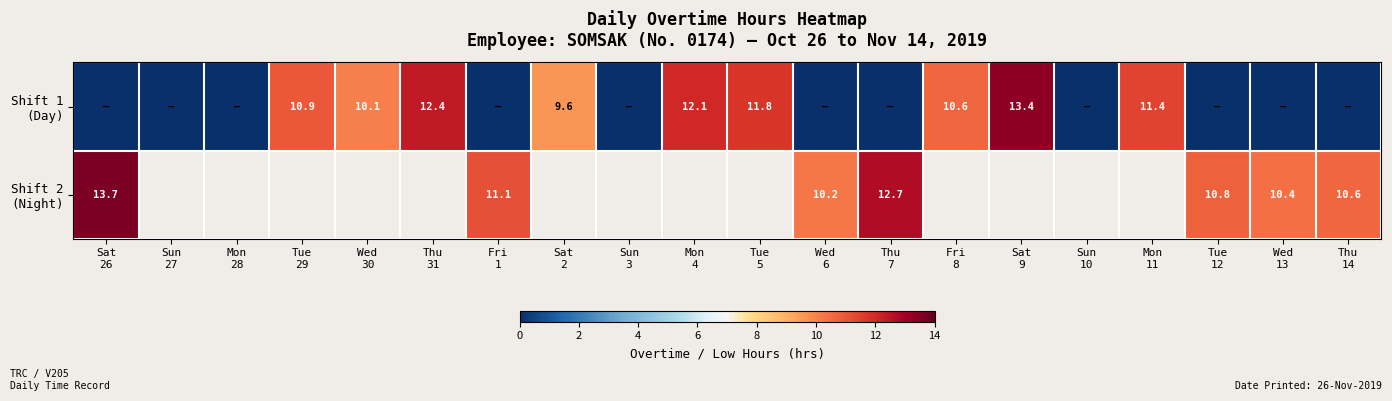

The value of Shift 2 (Night) at Tue 12 is 16.1. True or false?

False